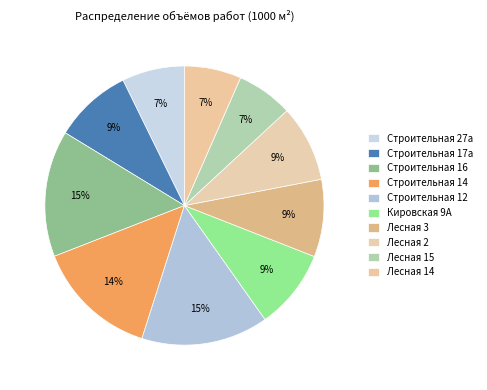

The Строительная 27а slice represents 16% of the pie. True or false?

False